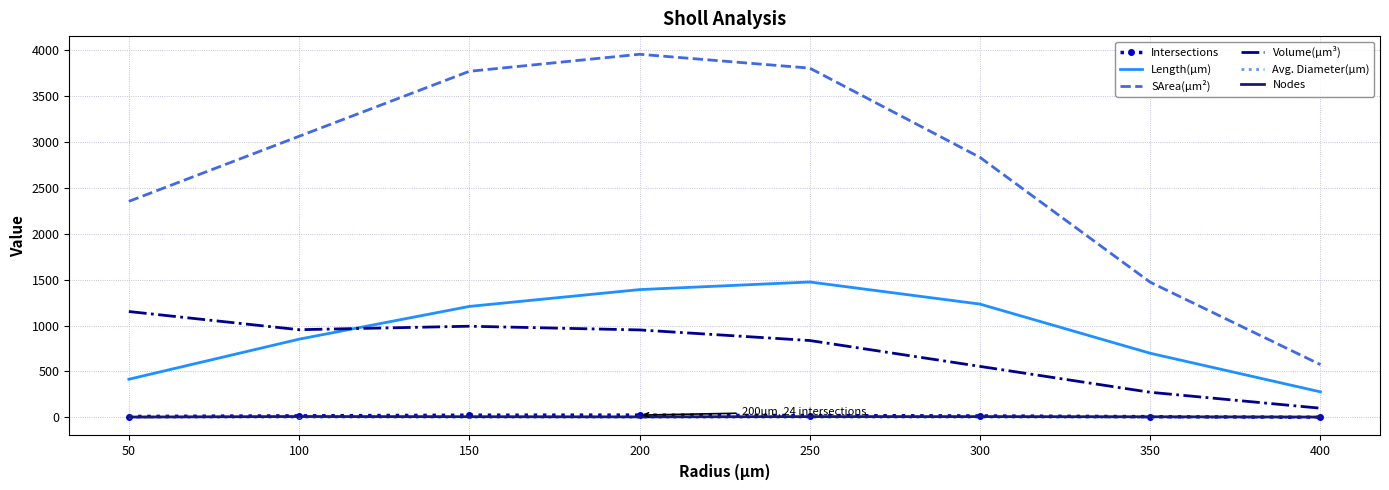

Which series has the largest range (max minus min)?

SArea(µm²)